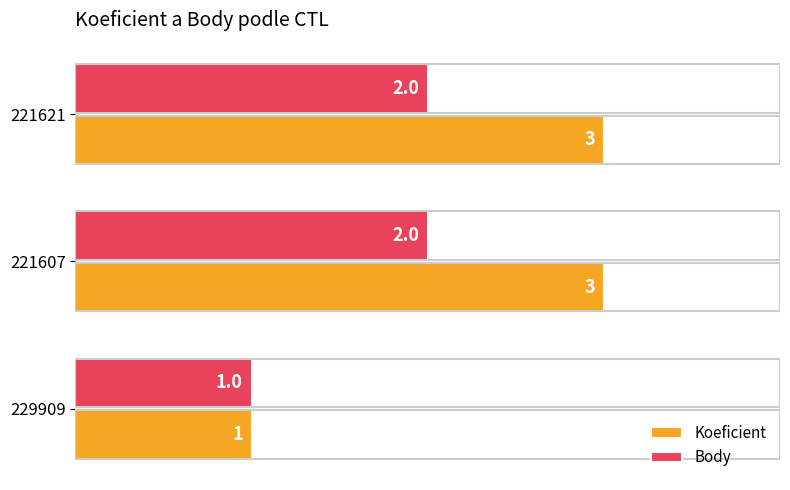

Which series changed the most between 229909 and 221621?

Koeficient